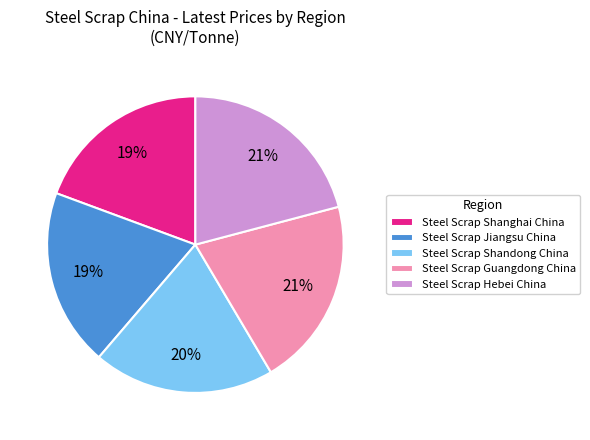

Count the number of slices in the pie.

5